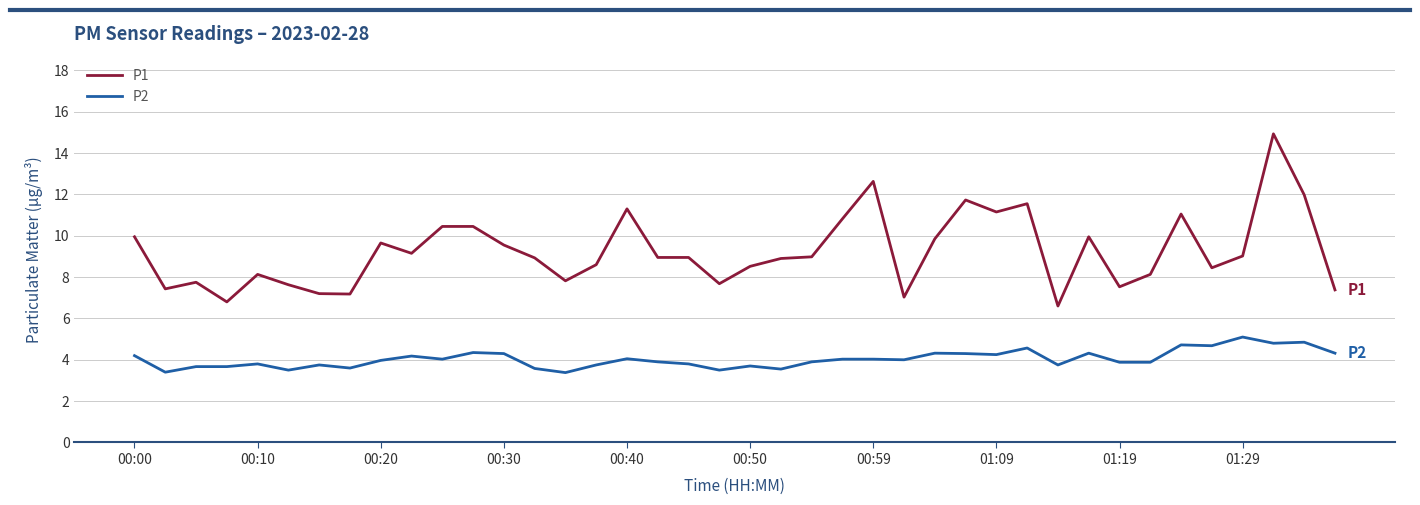

Which series has the largest total across all categories?

P1